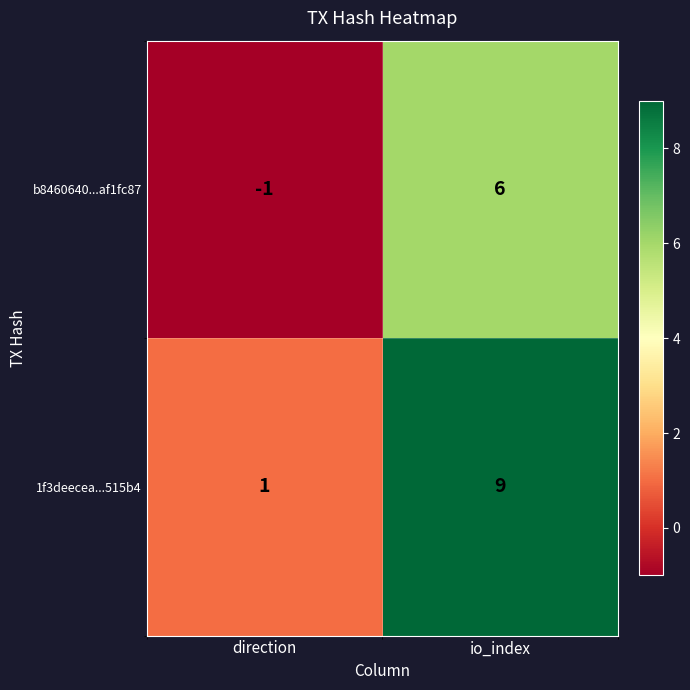

What is the average value of the 1f3deecea...515b4 series?

5